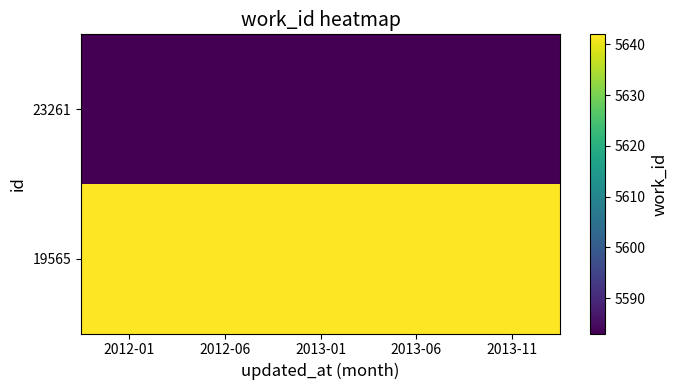

Reading right to left, list all the values displayed in this chart.

19565: 2013-11=5642	2013-06=5642	2013-01=5642	2012-06=5642	2012-01=5642
23261: 2013-11=5583	2013-06=5583	2013-01=5583	2012-06=5583	2012-01=5583